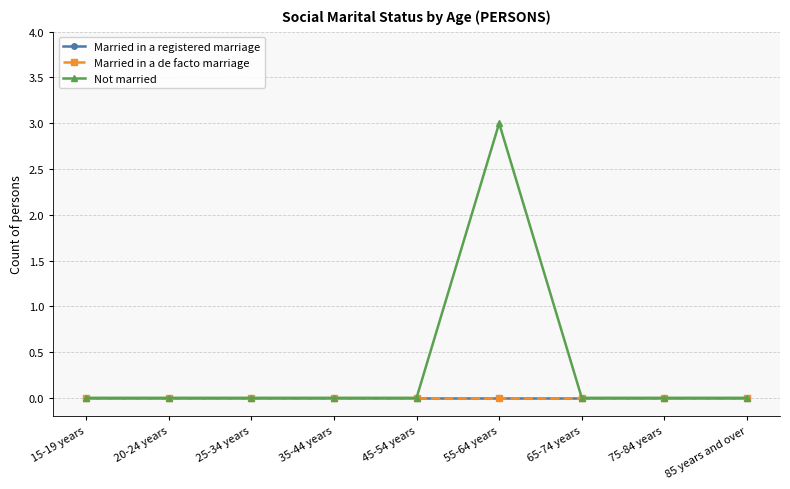

Reading left to right, what are all the values shown in this chart?

Married in a registered marriage: 0	0	0	0	0	0	0	0	0
Married in a de facto marriage: 0	0	0	0	0	0	0	0	0
Not married: 0	0	0	0	0	3	0	0	0